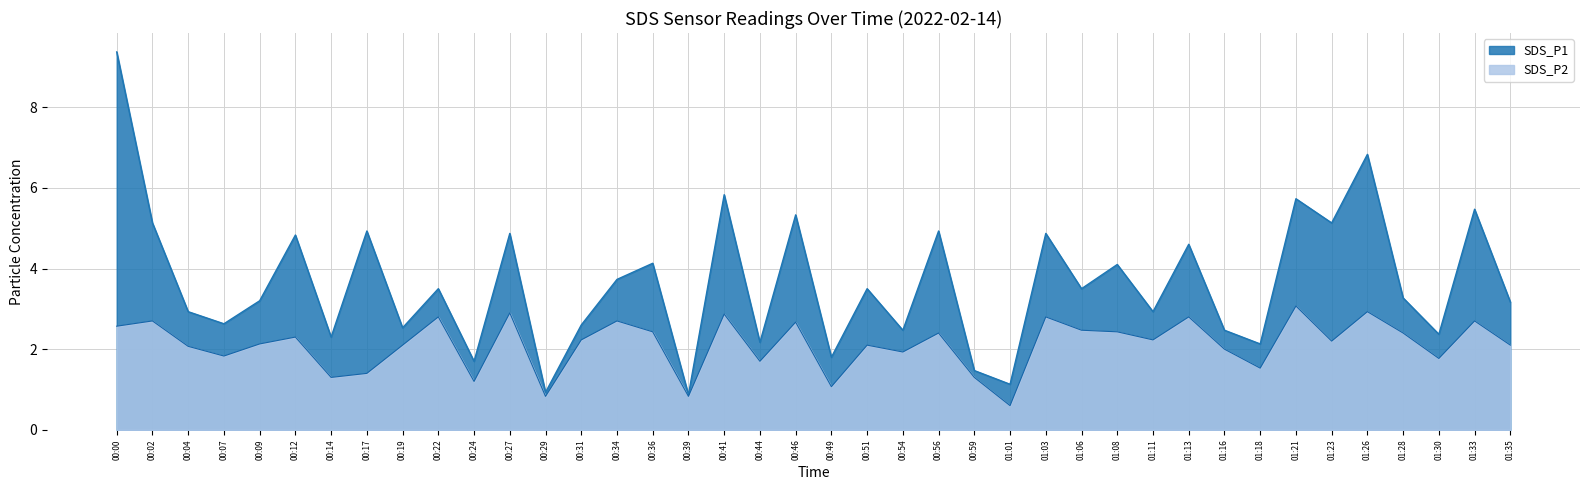

List the series in order of their peak value, lowest first.

SDS_P2, SDS_P1